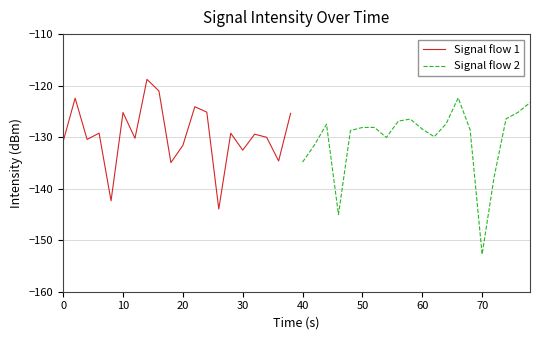

What is the maximum value for Signal flow 1?

-118.8